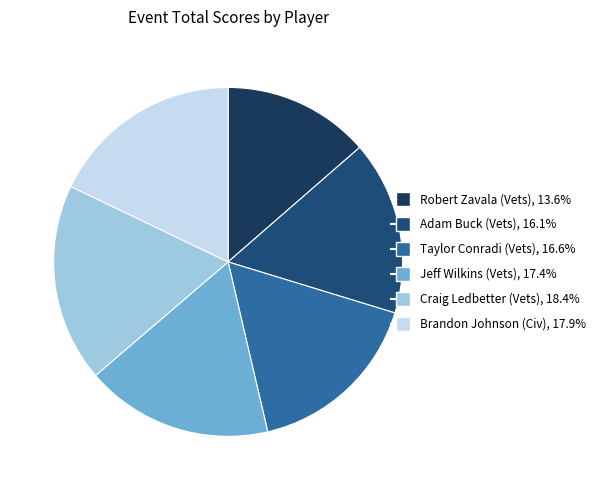

How many segments does this pie chart have?

6